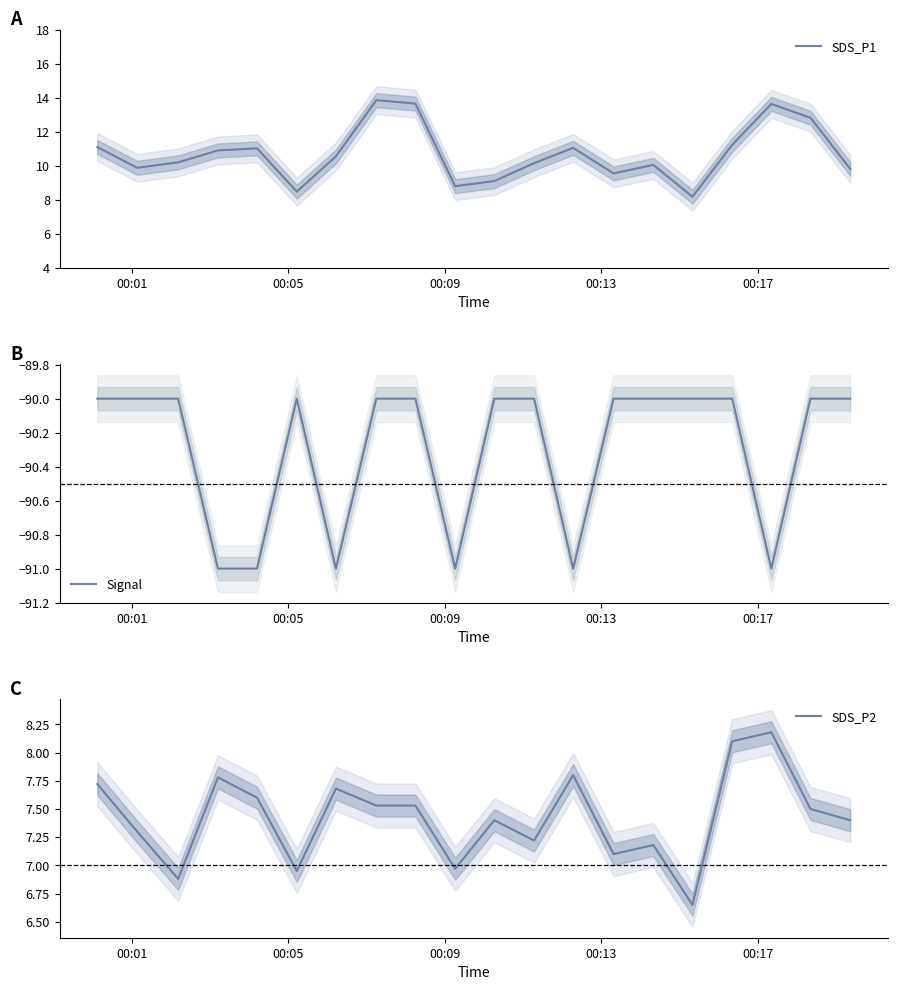

What is the minimum value shown in the chart?

-91.0